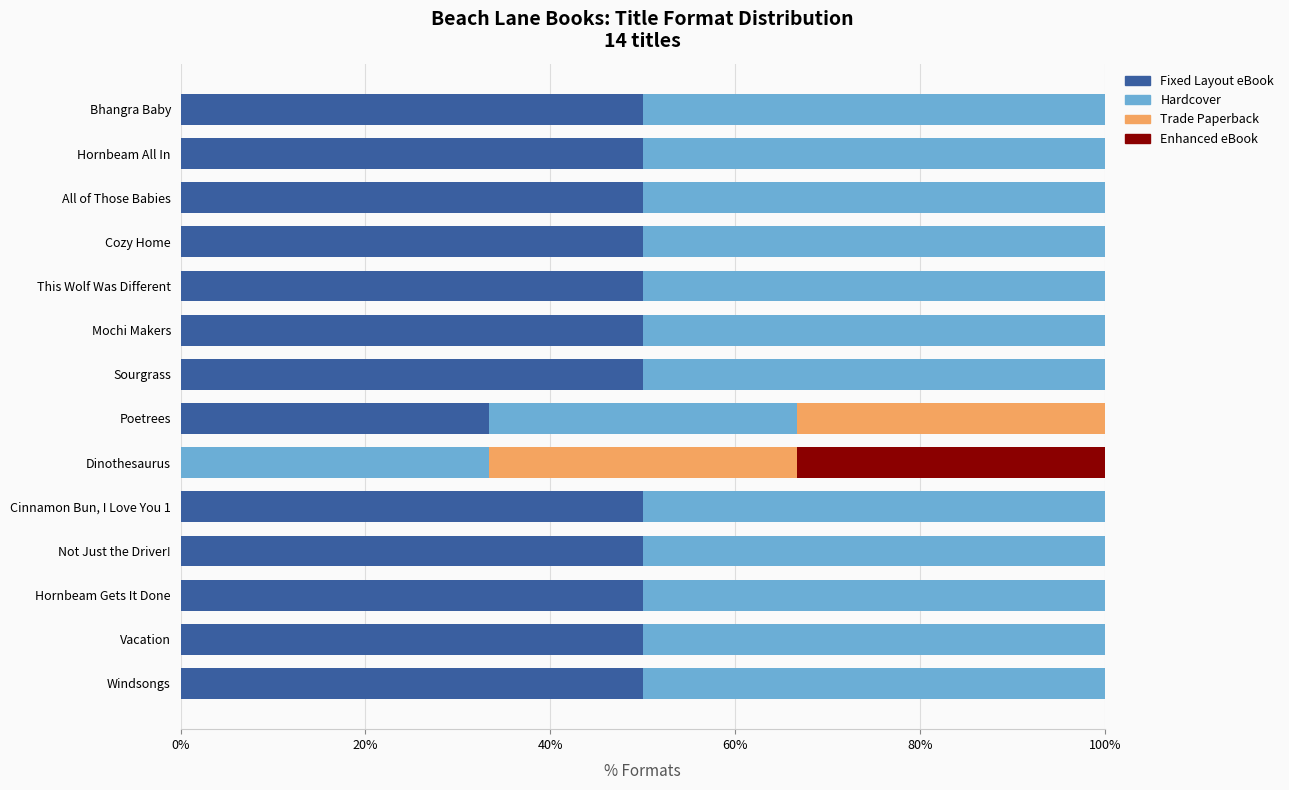

What is the highest value of the Fixed Layout eBook series?

50.0